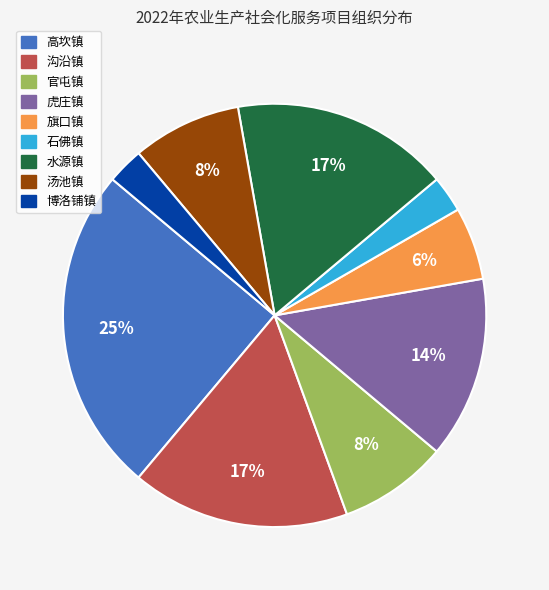

Between 水源镇 and 高坎镇, which is larger?

高坎镇